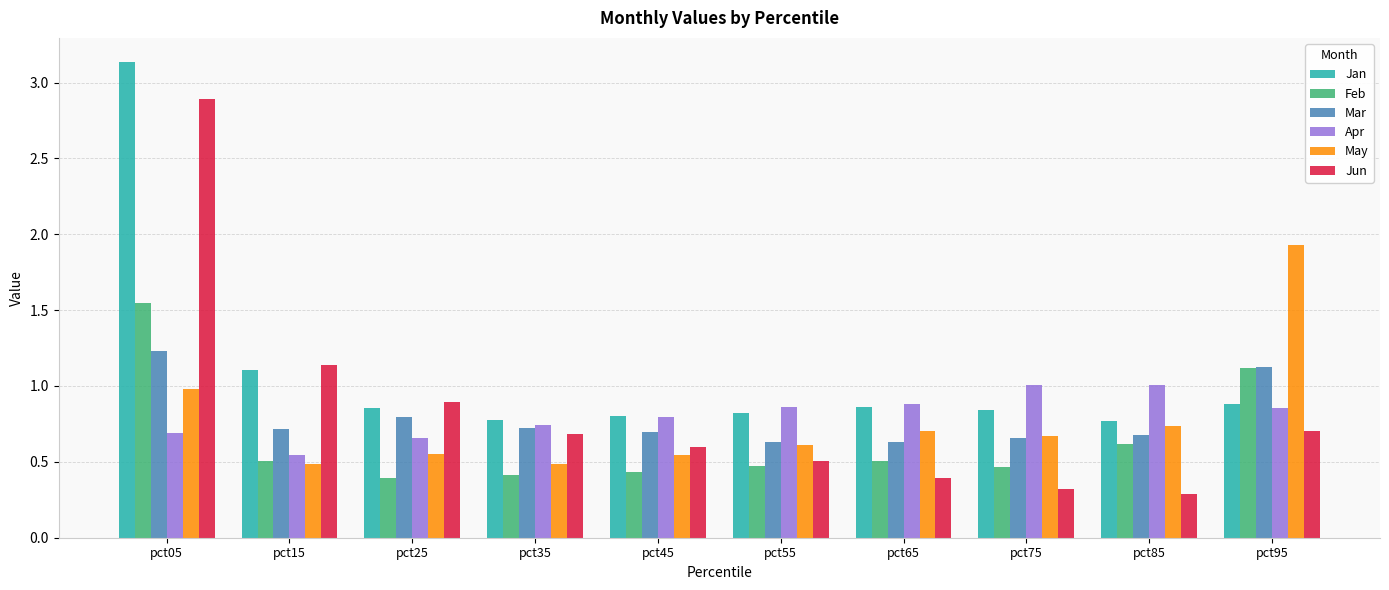

Is it true that Apr equals 0.5 at pct15?

True